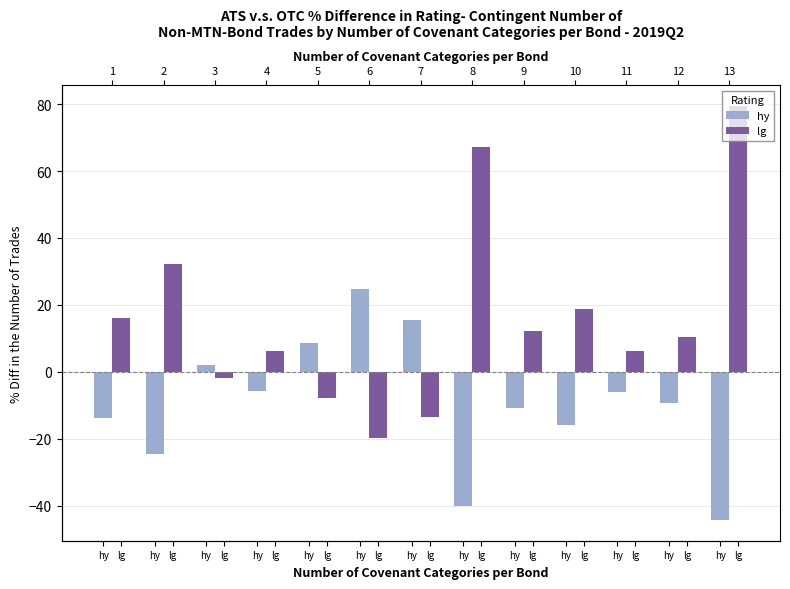

What are all the series names shown in the legend?

hy, lg